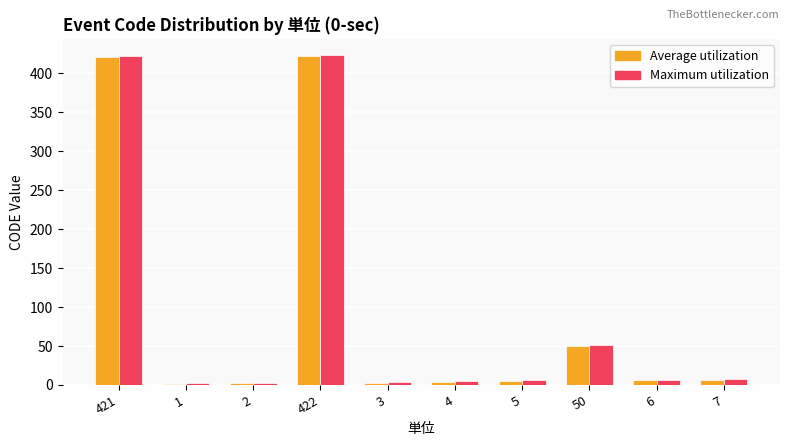

The value of Maximum utilization at 422 is 423. True or false?

True